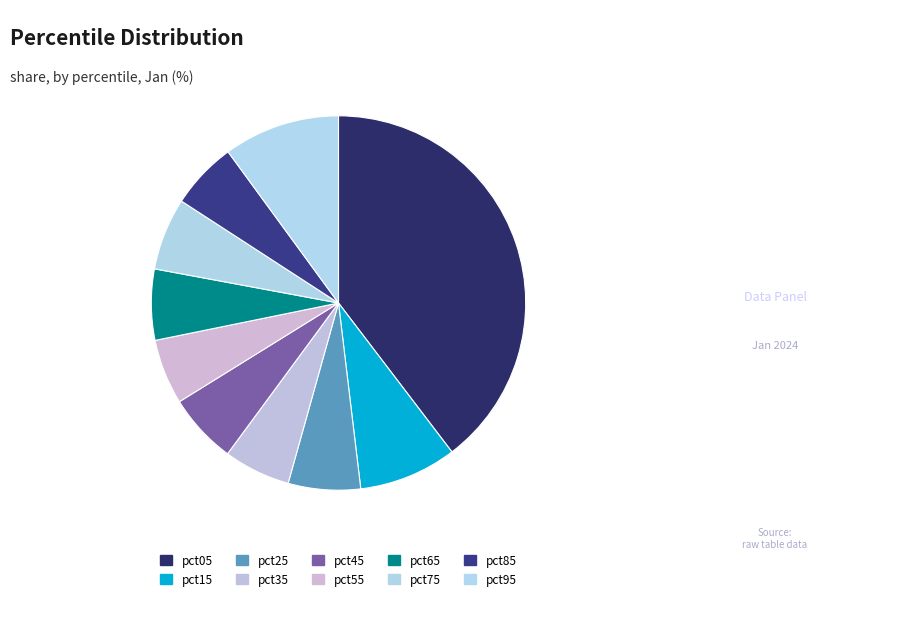

What percentage do pct95 and pct85 together represent?

15.8%